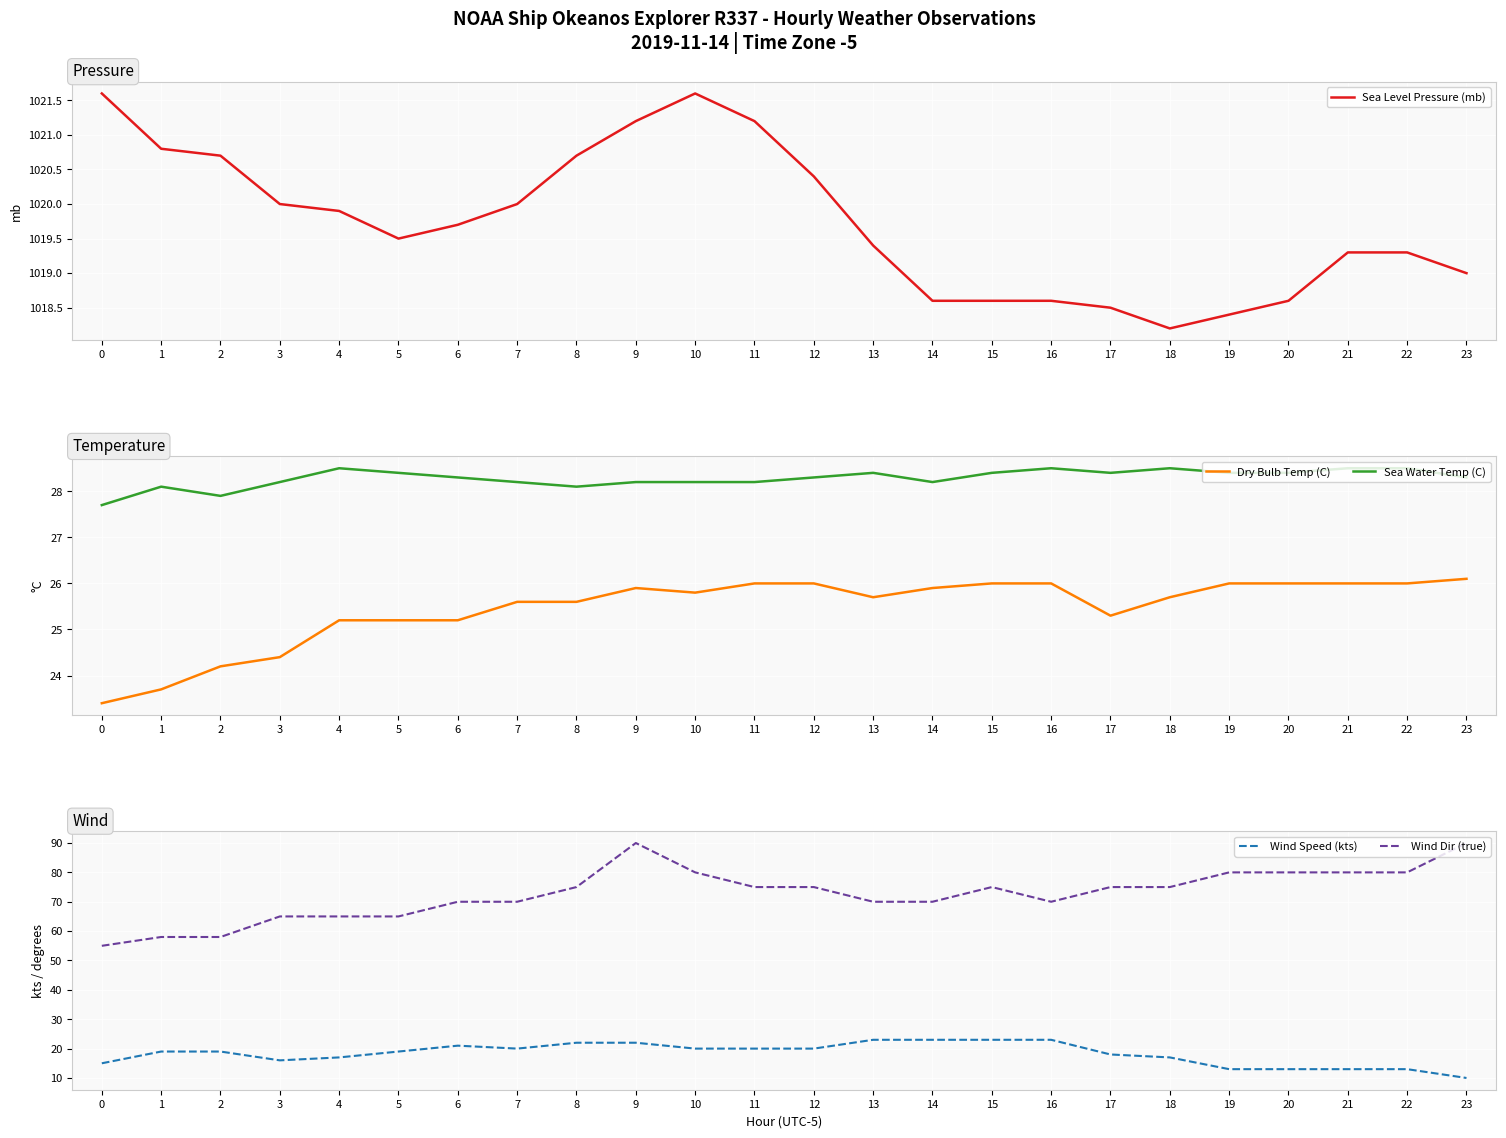

What is the difference between the maximum and second lowest values in the Dry Bulb Temp (C) series?

2.4